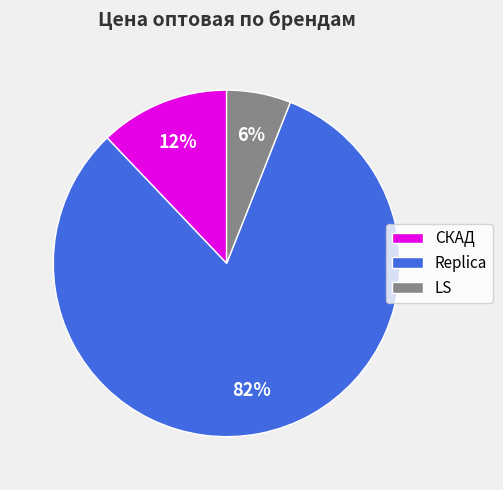

Which slice is the smallest?

LS